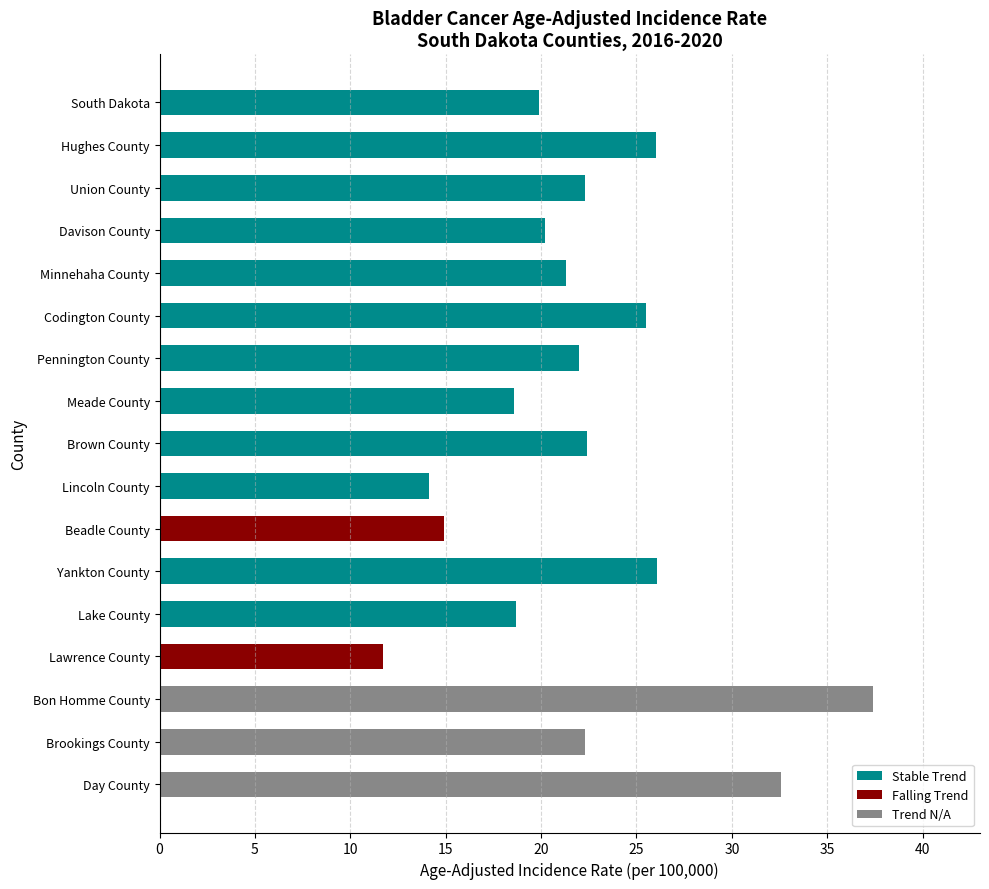

At which category does the chart reach its minimum across all series?

Lawrence County